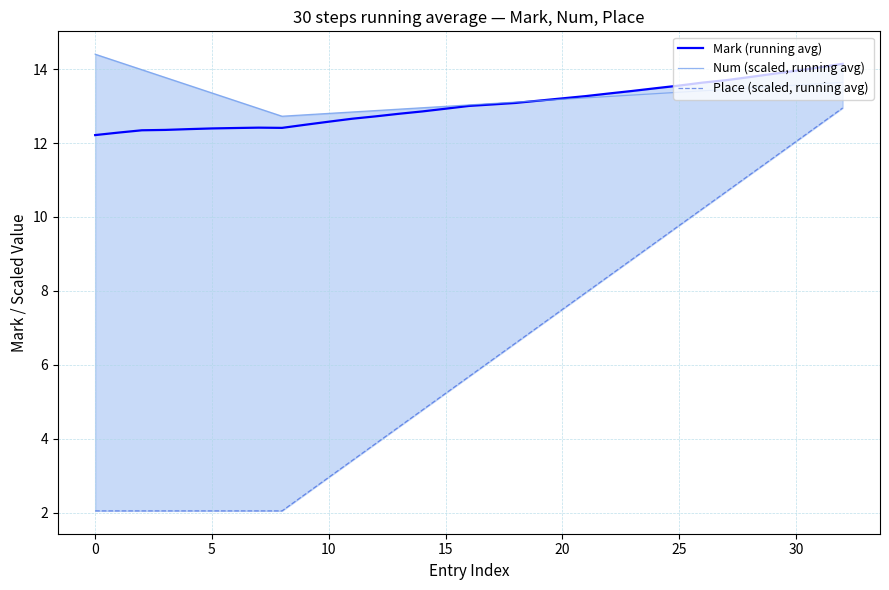

What is the approximate value of Num (scaled, running avg) at 23?

13.3